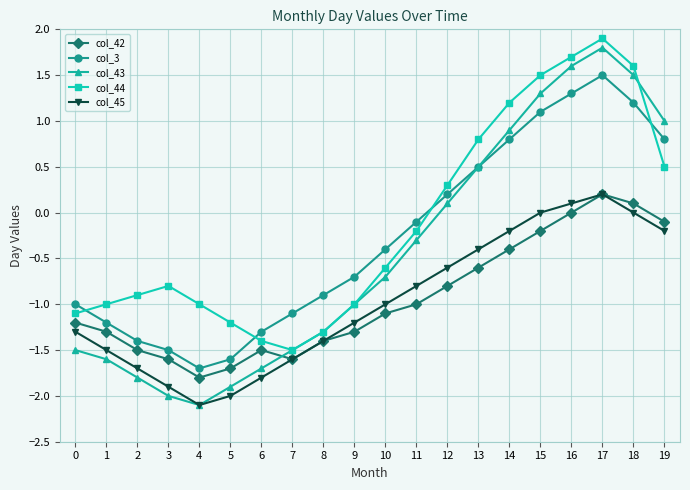

At which label does col_45 reach its minimum?

4